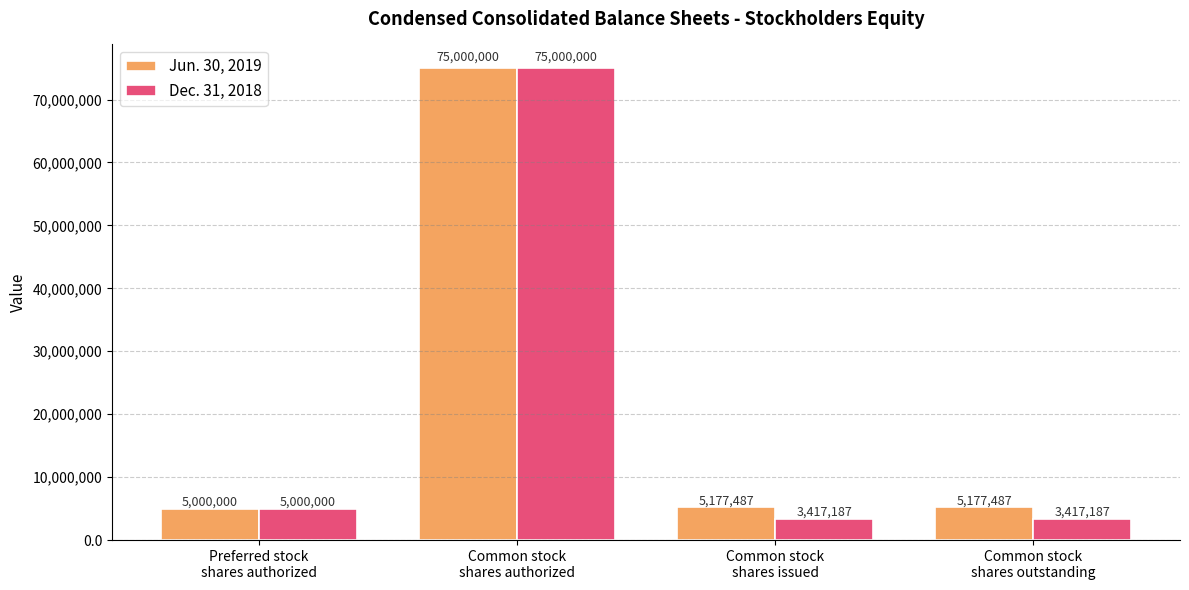

What position from the right is Common stock
shares authorized?

3